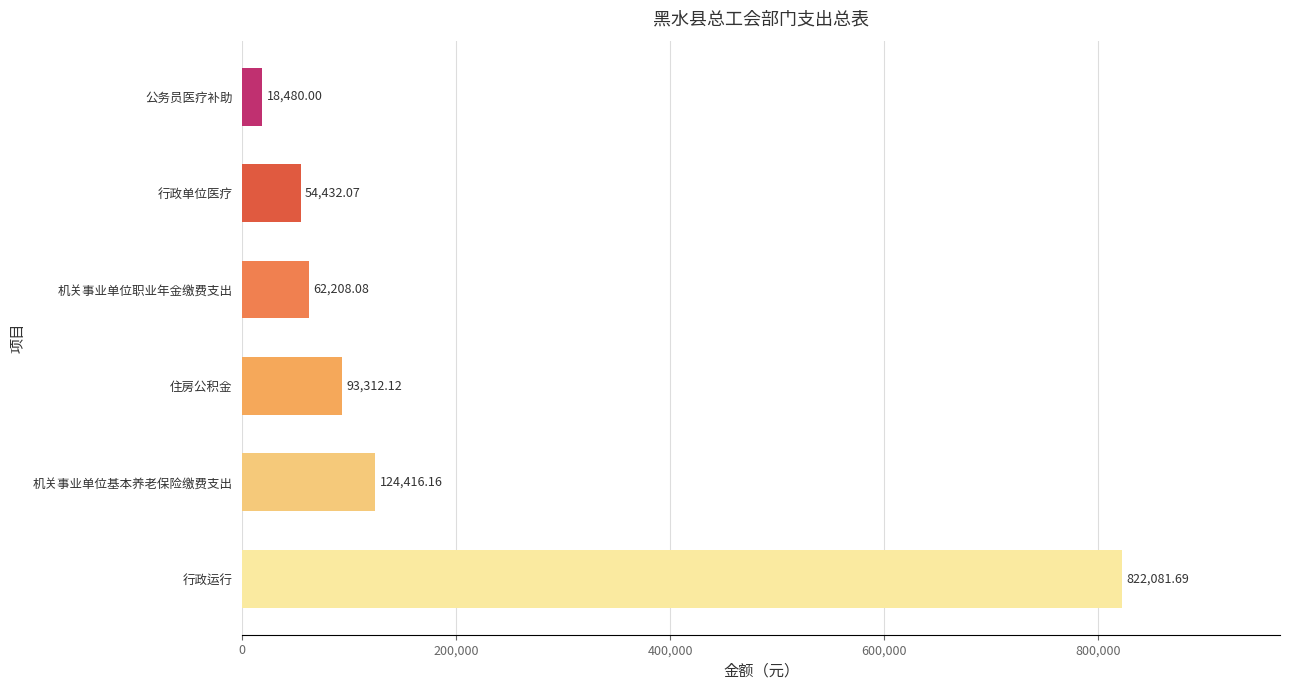

Where is the data nearest to the value 420280?

机关事业单位基本养老保险缴费支出